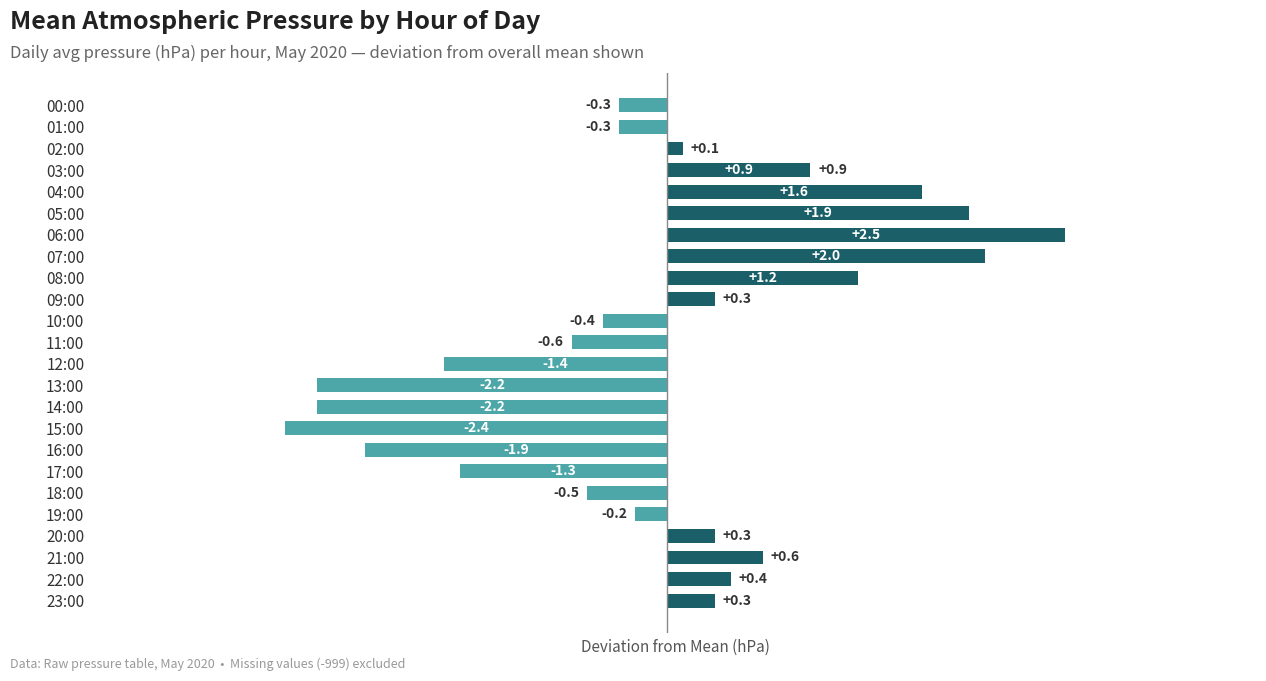

Reading right to left, list all the values displayed in this chart.

0.3	0.4	0.6	0.3	-0.2	-0.5	-1.3	-1.9	-2.4	-2.2	-2.2	-1.4	-0.6	-0.4	0.3	1.2	2.0	2.5	1.9	1.6	0.9	0.1	-0.3	-0.3